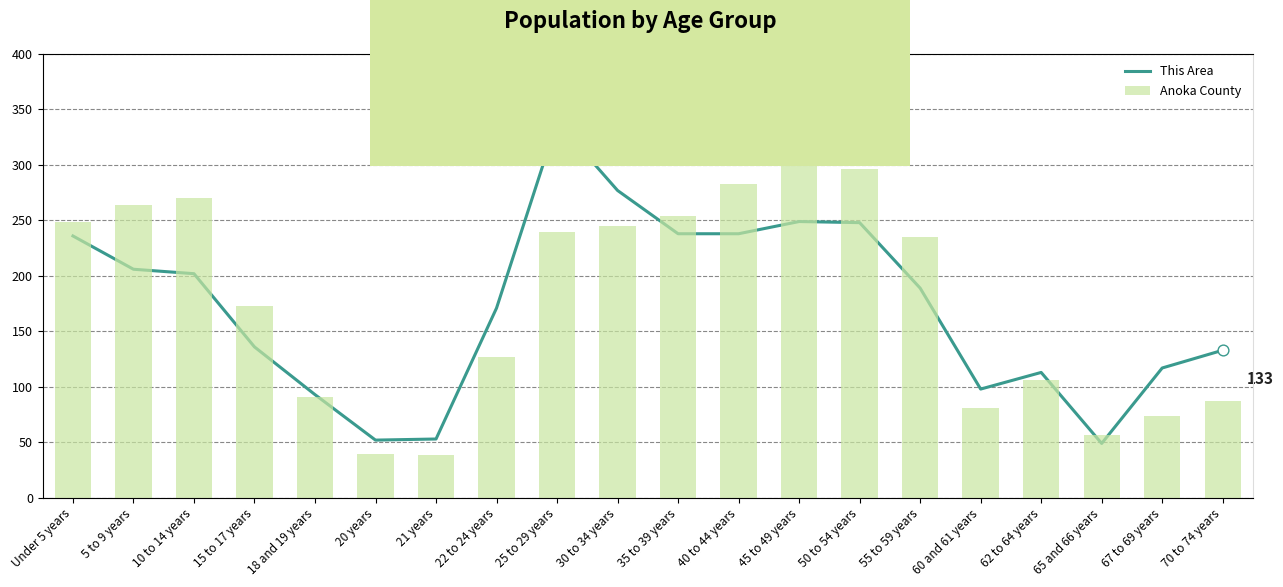

At how many categories does at least one series exceed 307?

20